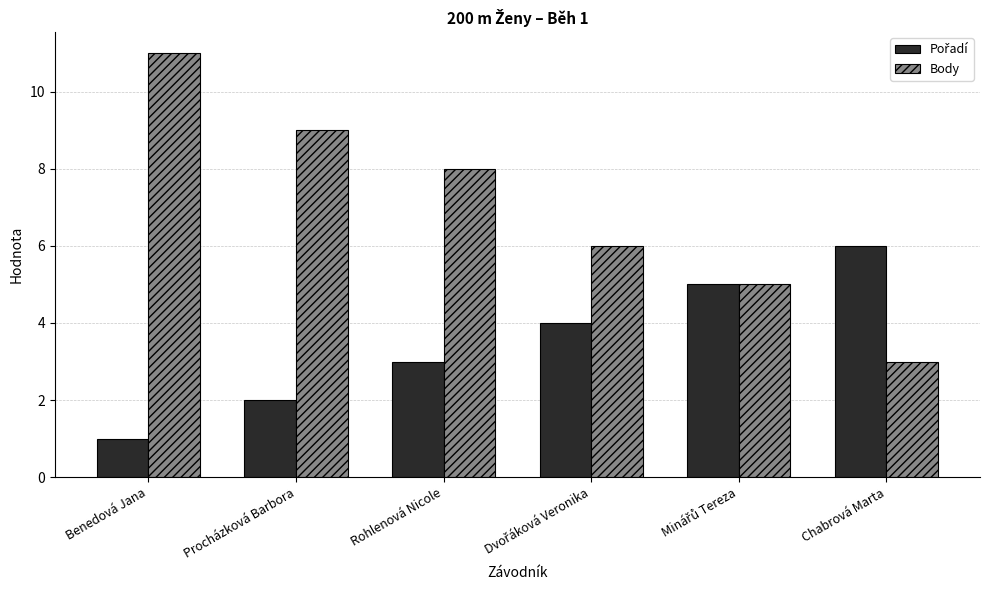

The Body series shows 3 at Benedová Jana. True or false?

False